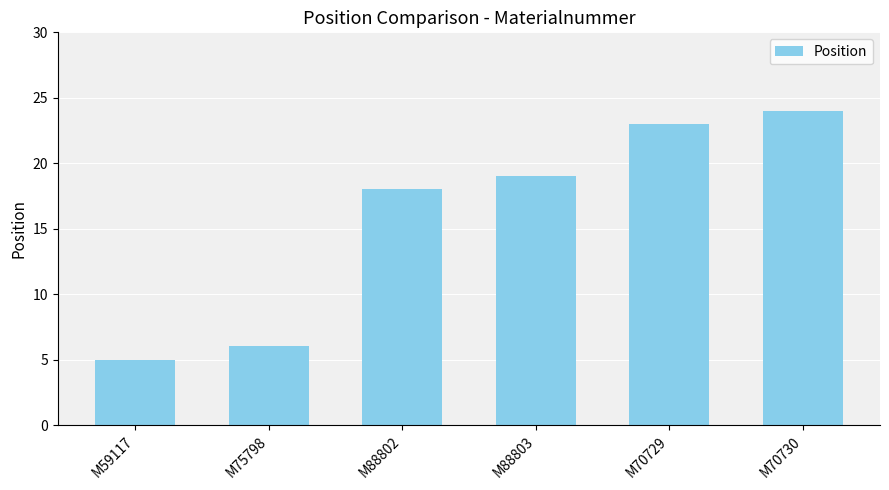

What is the change in value from M75798 to M88802?

+12